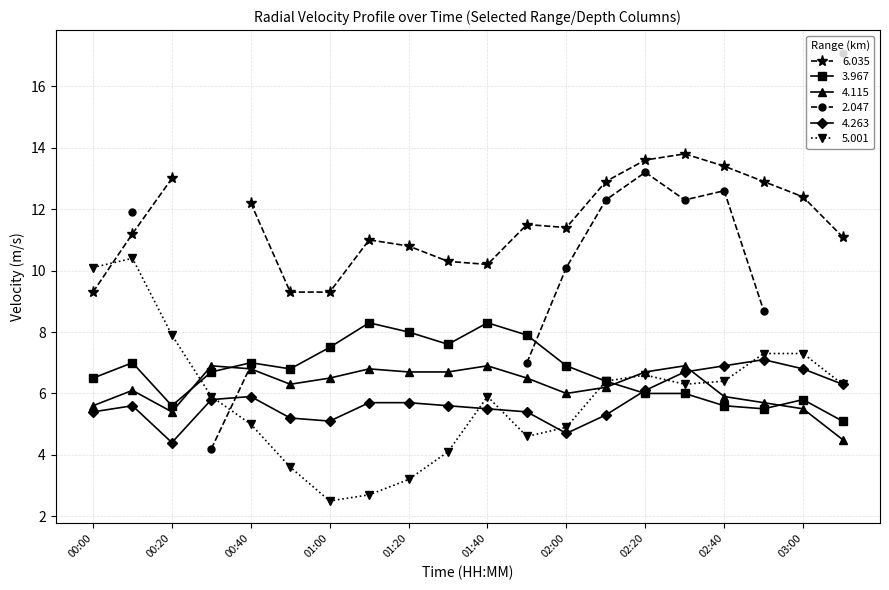

In 4.263, how many points are lower than both neighbors (excluding endpoints)?

3